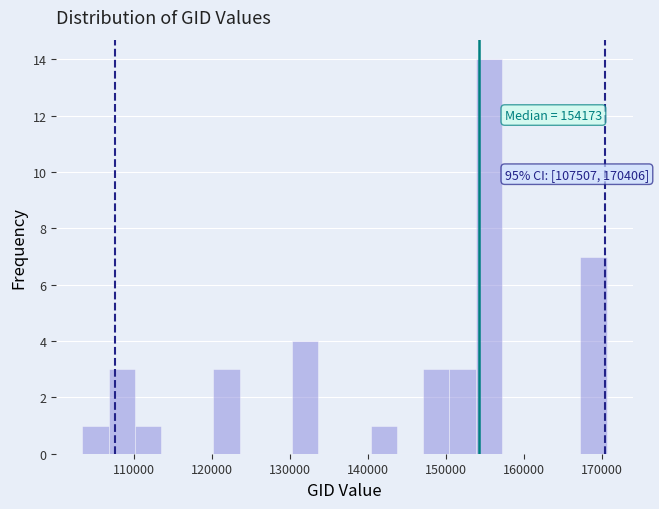

Around what value on the x-axis is the tallest bar? Give the approximate position of its centre, as read against the axis.

155000